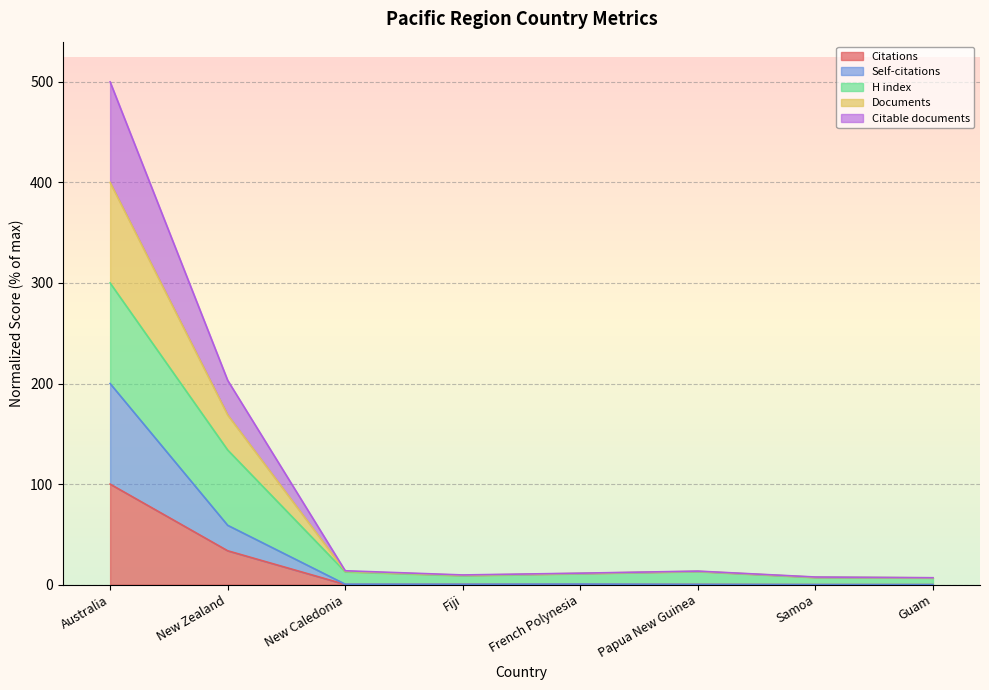

At which category does Citations reach its first local peak?

French Polynesia